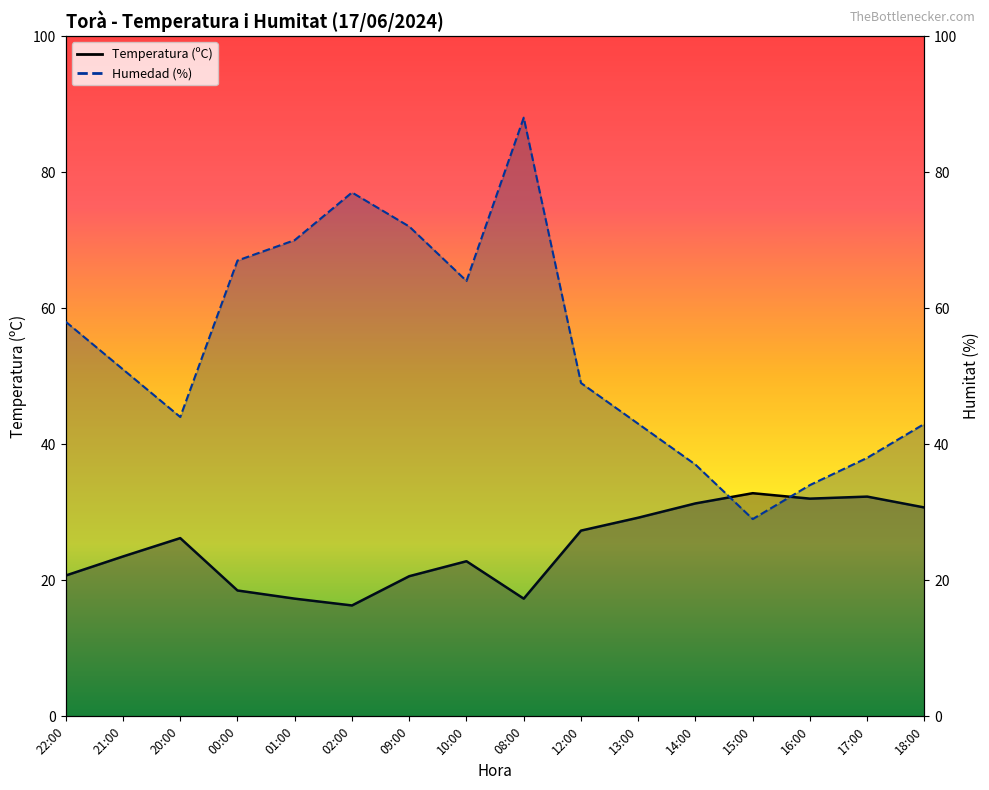

What is the total value across all series at 14:00?

68.3